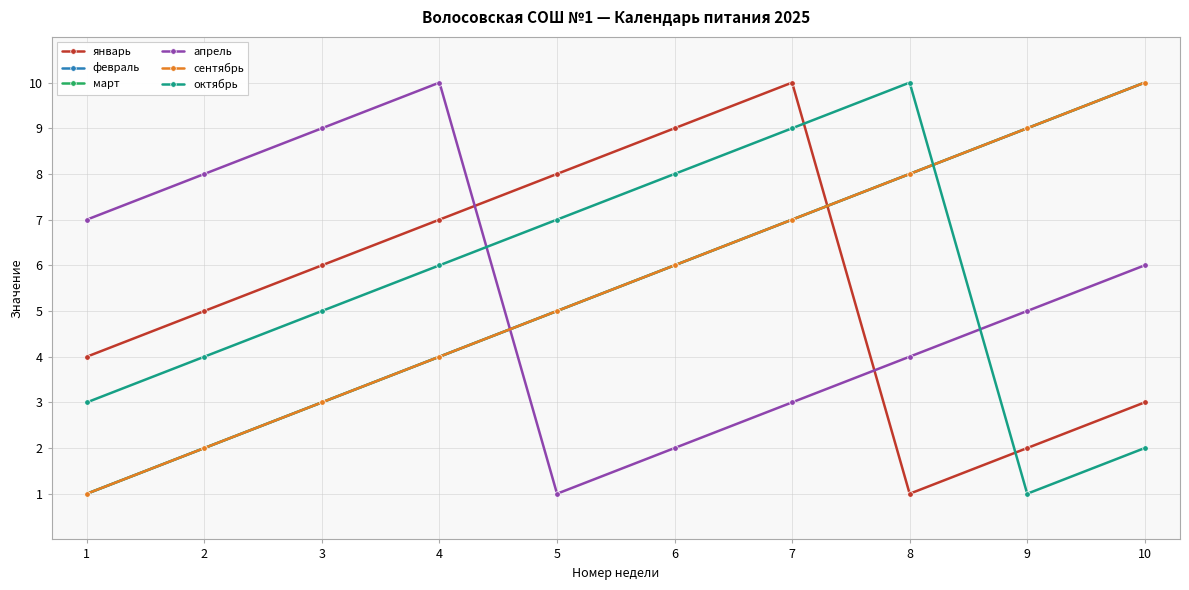

Is this an area chart (filled region under the line)?

No